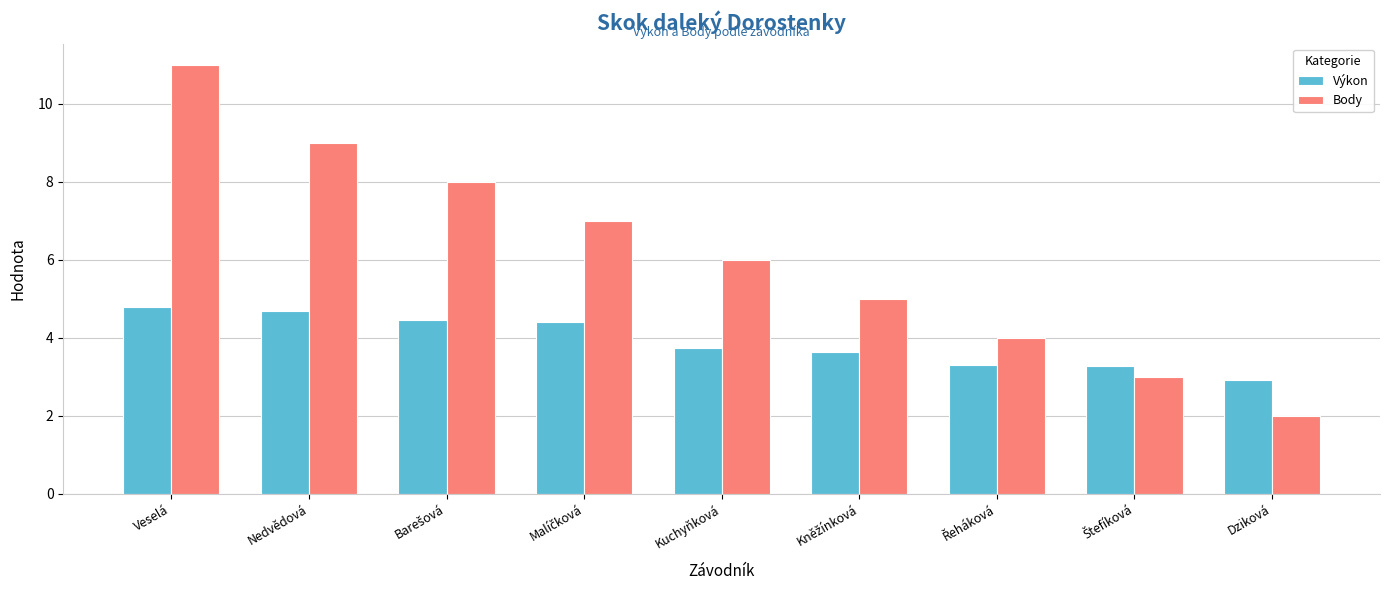

What is the total value across all series at Dziková?

4.9